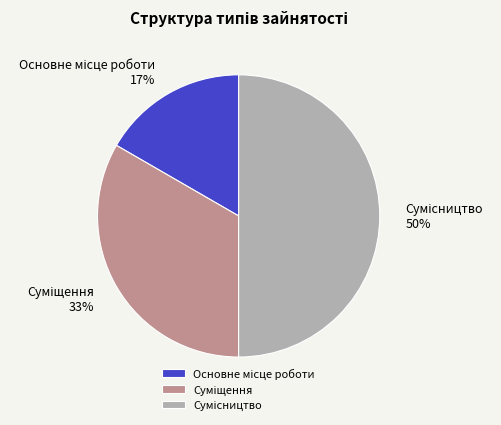

To the nearest percent, what is the difference between the largest and smallest slice percentages?

33%